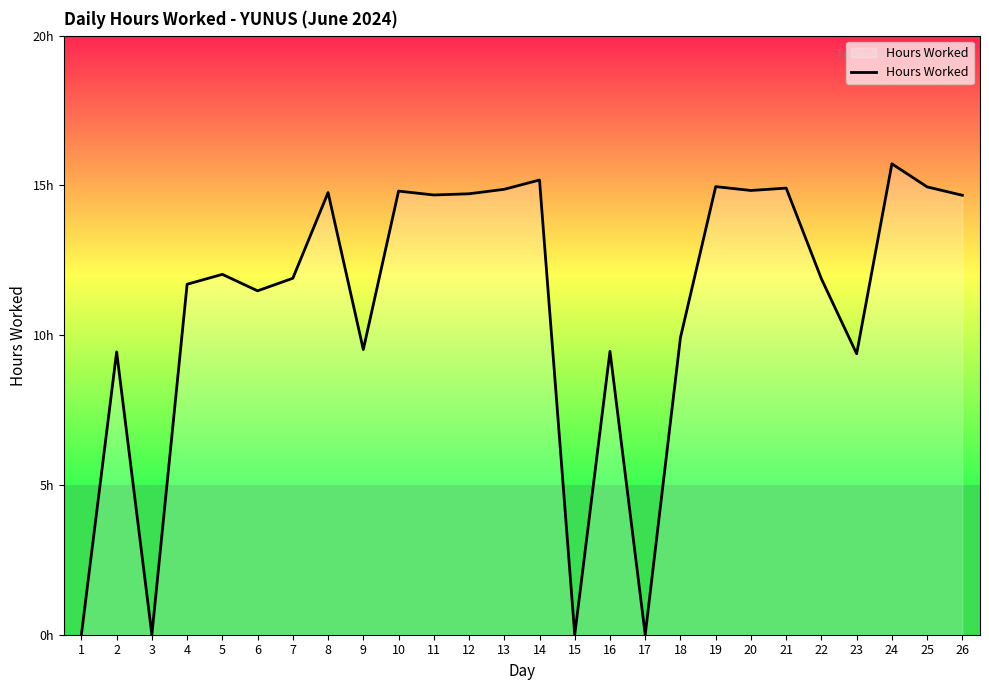

Does the chart have visible grid lines?

No